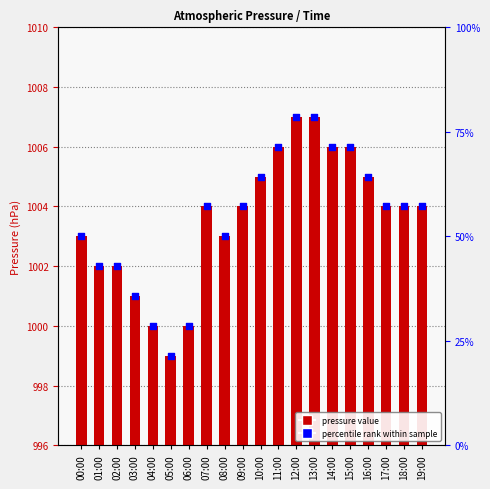

Which series has the largest Y range (max minus min)?

press